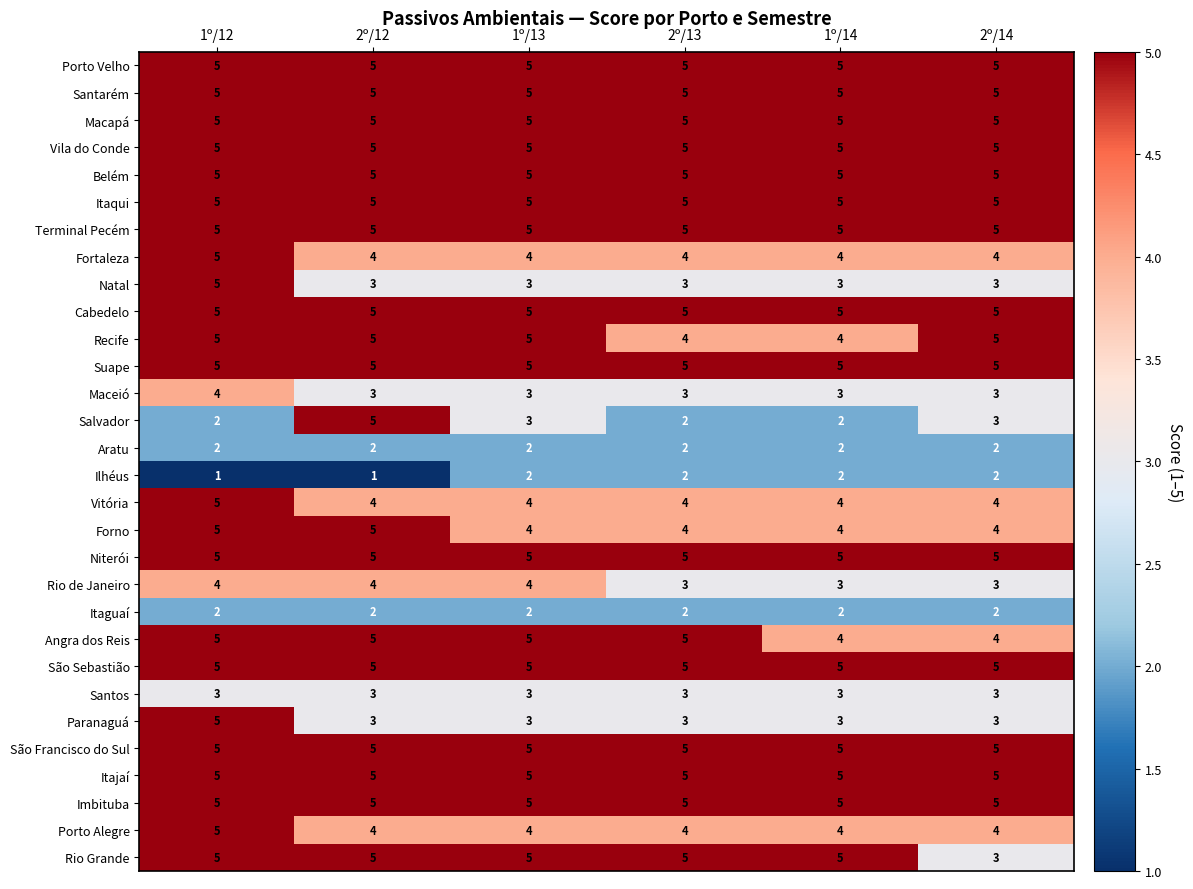

What is the average value of the Natal series?

3